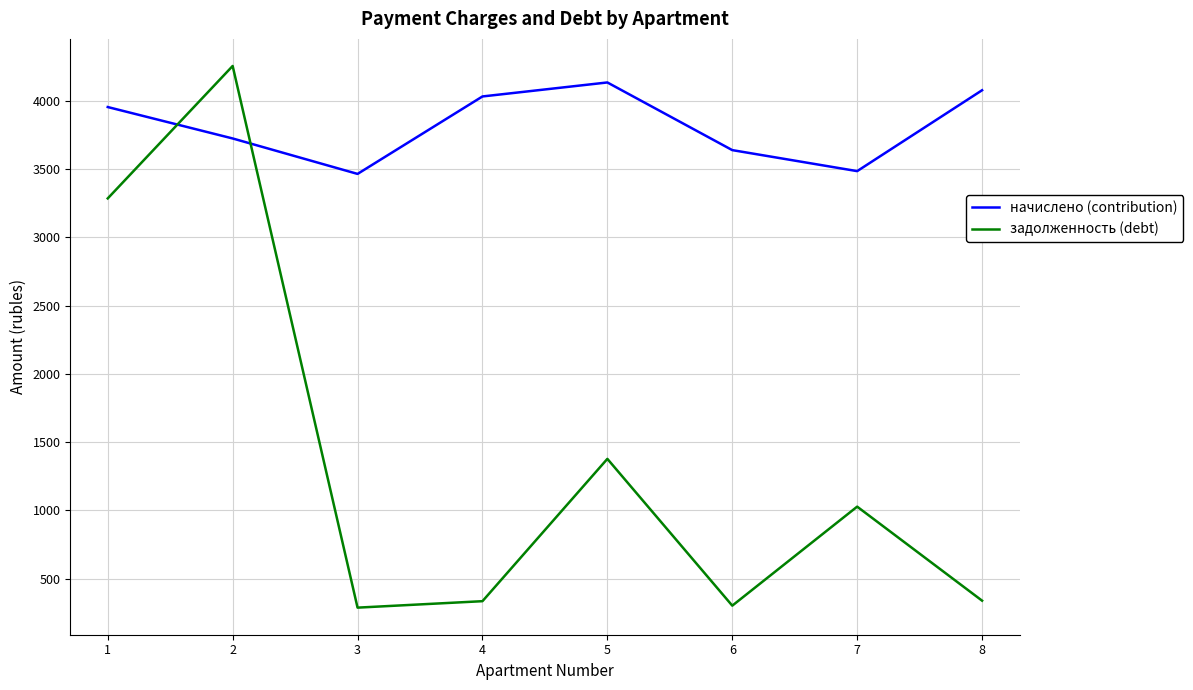

The начислено (contribution) series shows 1839.7 at 6. True or false?

False